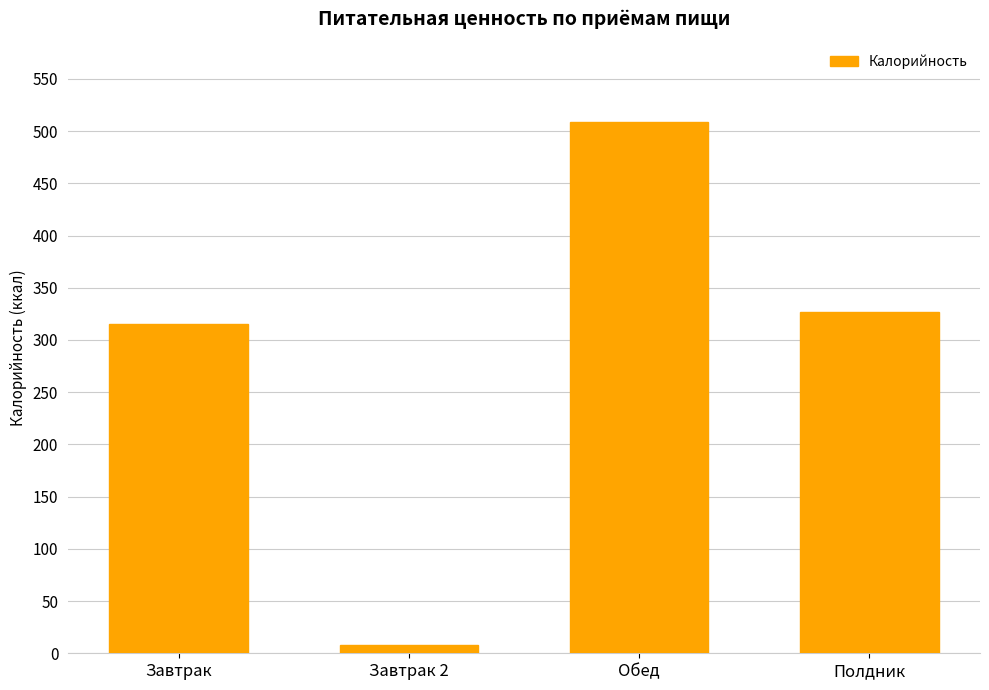

Reading left to right, extract all data points from this chart.

Завтрак=314.9	Завтрак 2=8.0	Обед=509.0	Полдник=326.7